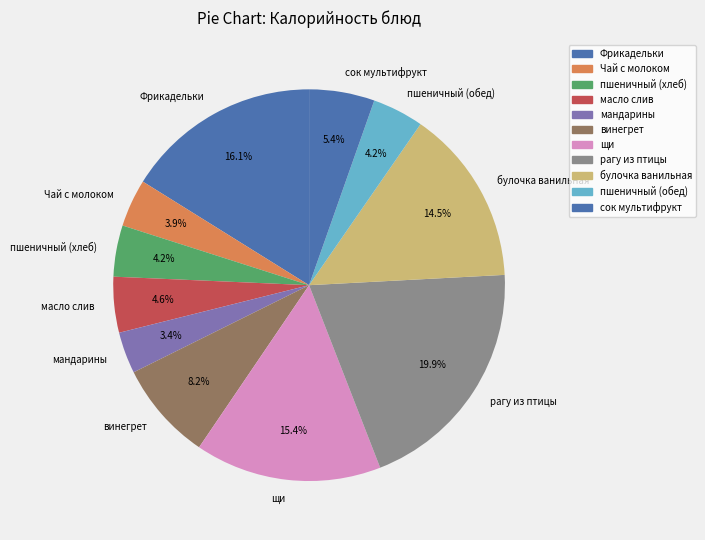

To the nearest percent, what percentage of the pie is пшеничный (хлеб)?

4%